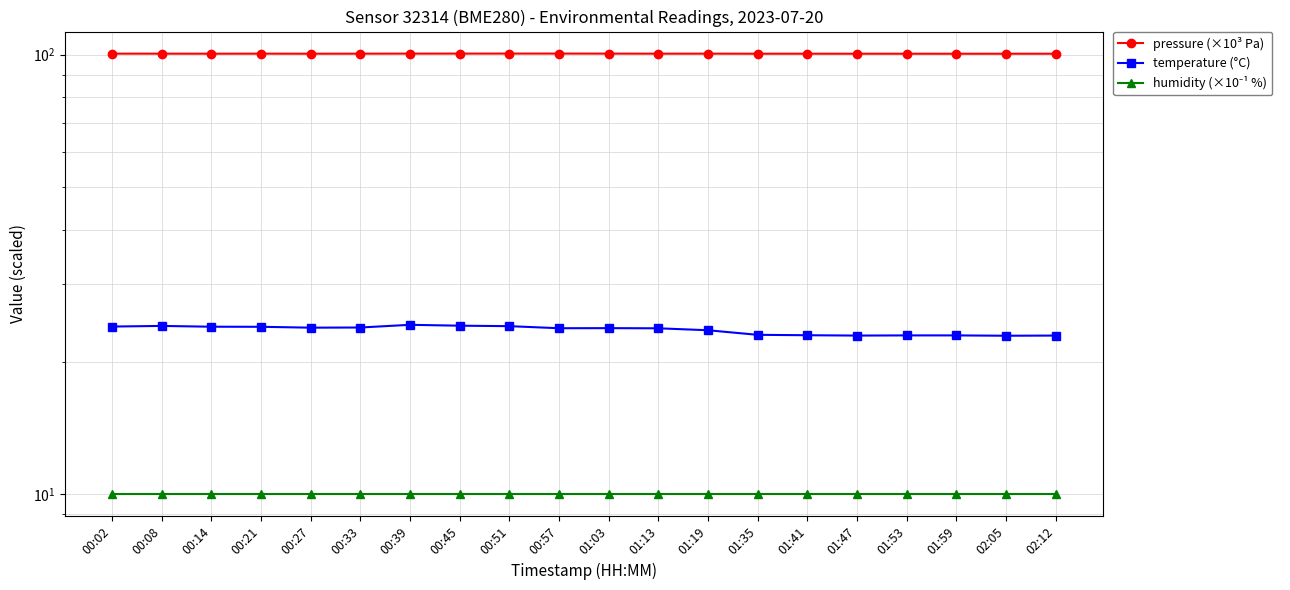

Rank the series at 02:12 from highest to lowest value.

pressure (×10³ Pa), temperature (°C), humidity (×10⁻¹ %)